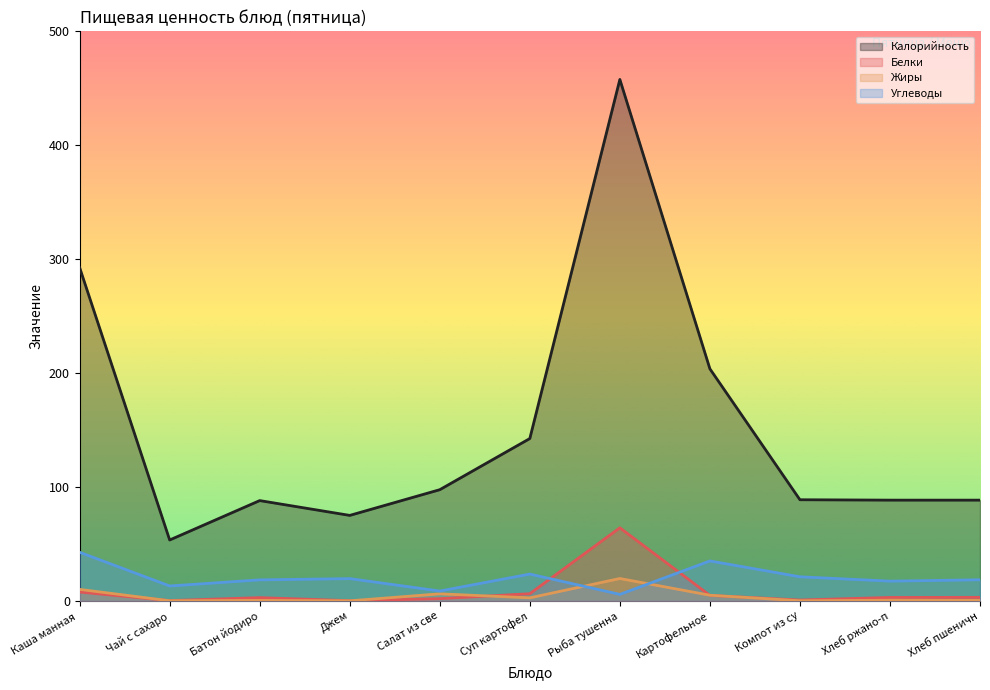

Is it true that Углеводы equals 62.8 at Картофельное?

False